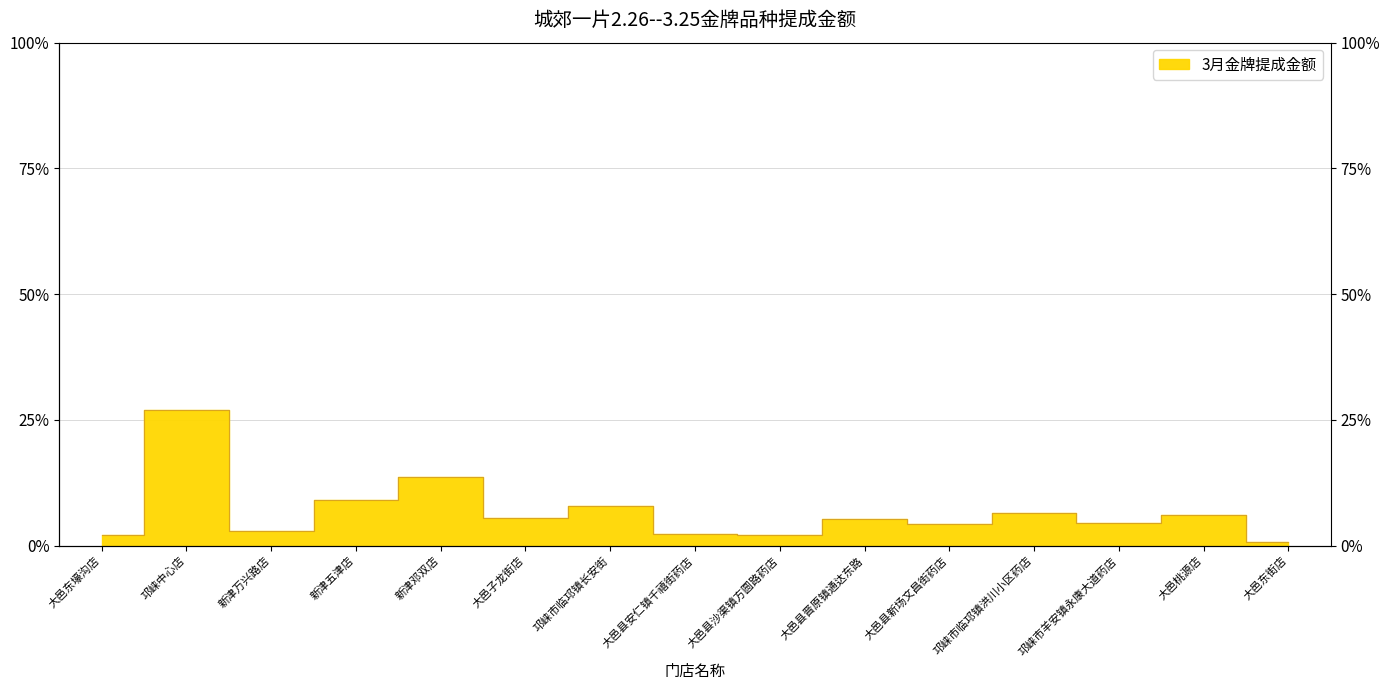

List the labels in order of value, largest first.

邛崃中心店, 新津邓双店, 新津五津店, 邛崃市临邛镇长安街, 邛崃市临邛镇洪川小区药店, 大邑桃源店, 大邑子龙街店, 大邑县晋原镇通达东路, 邛崃市羊安镇永康大道药店, 大邑县新场文昌街药店, 新津万兴路店, 大邑县安仁镇千禧街药店, 大邑东壕沟店, 大邑县沙渠镇方圆路药店, 大邑东街店